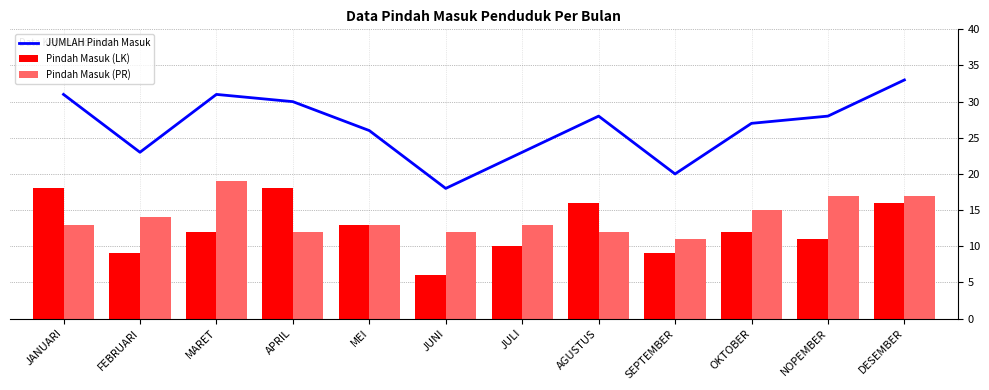

Between JANUARI and JULI, which series saw the biggest shift?

JUMLAH Pindah Masuk